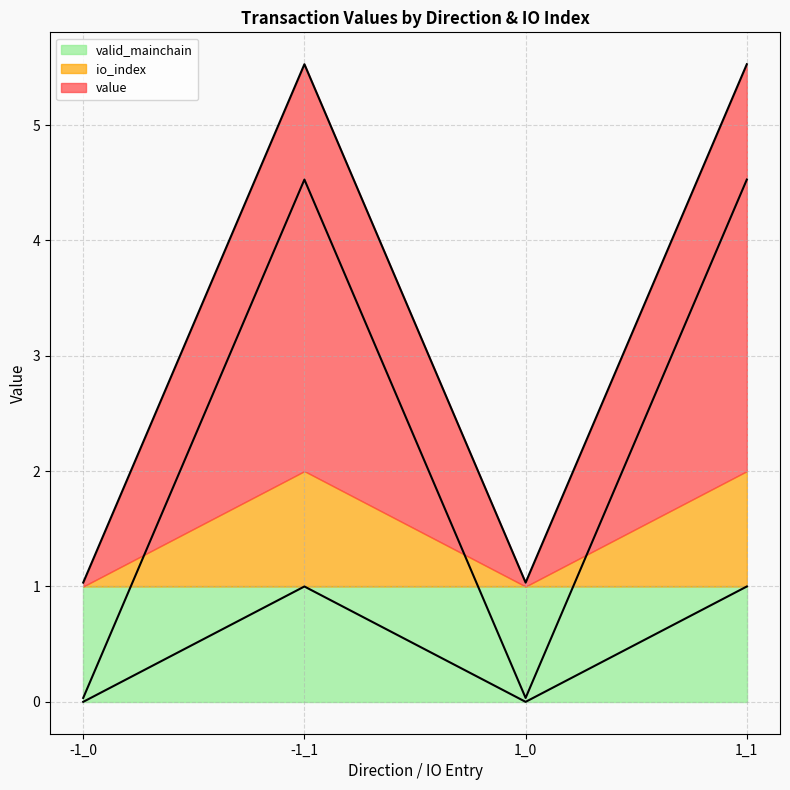

What is the value of the value point at the 4th from the left?

4.5